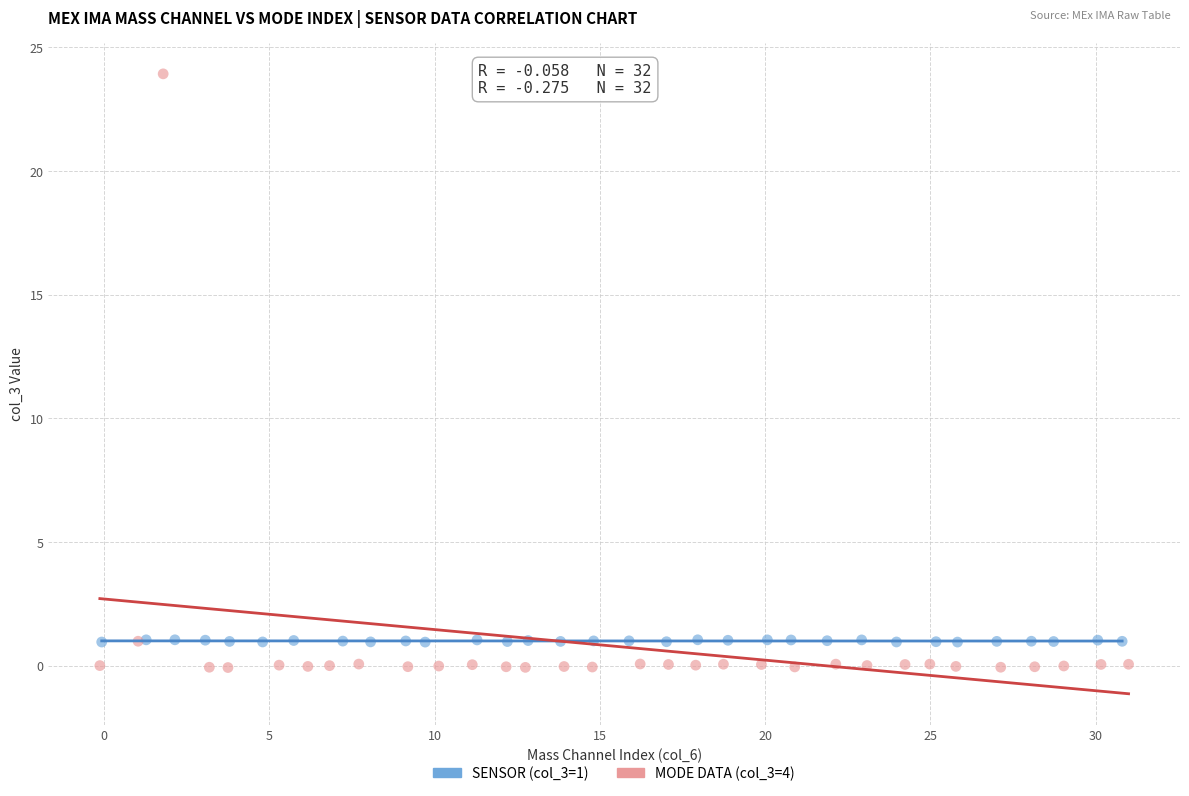

Which series reaches the minimum Y coordinate?

MODE DATA (col_3=4)